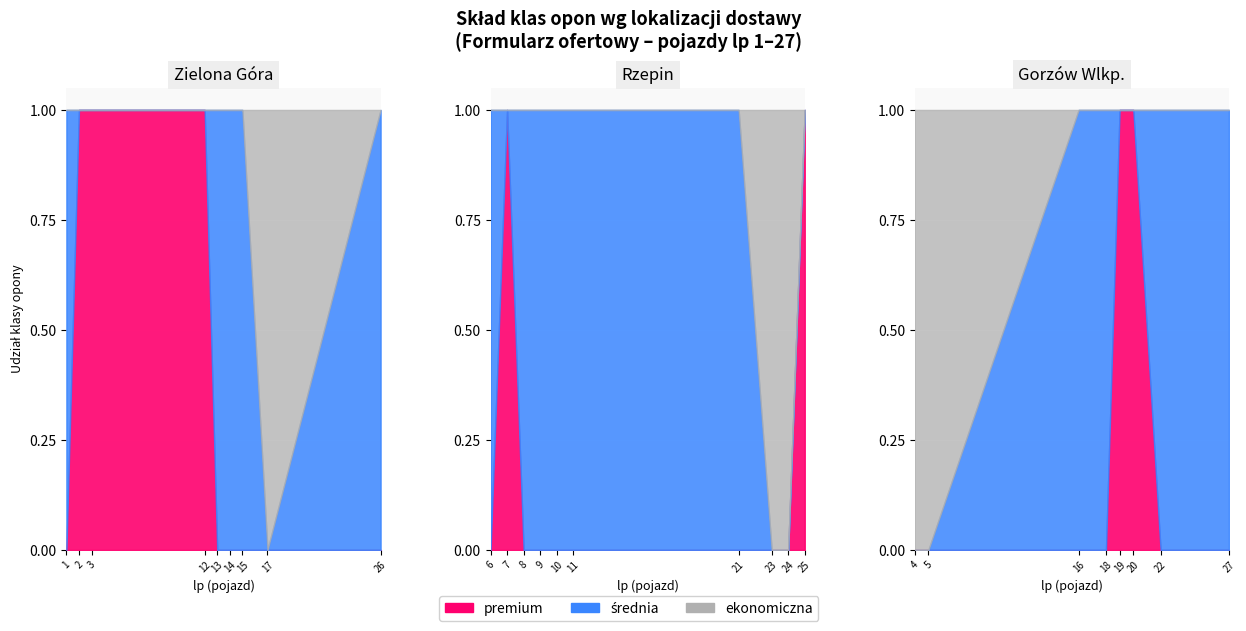

List the series in order of their overall mean, lowest first.

ekonomiczna, premium, srednia